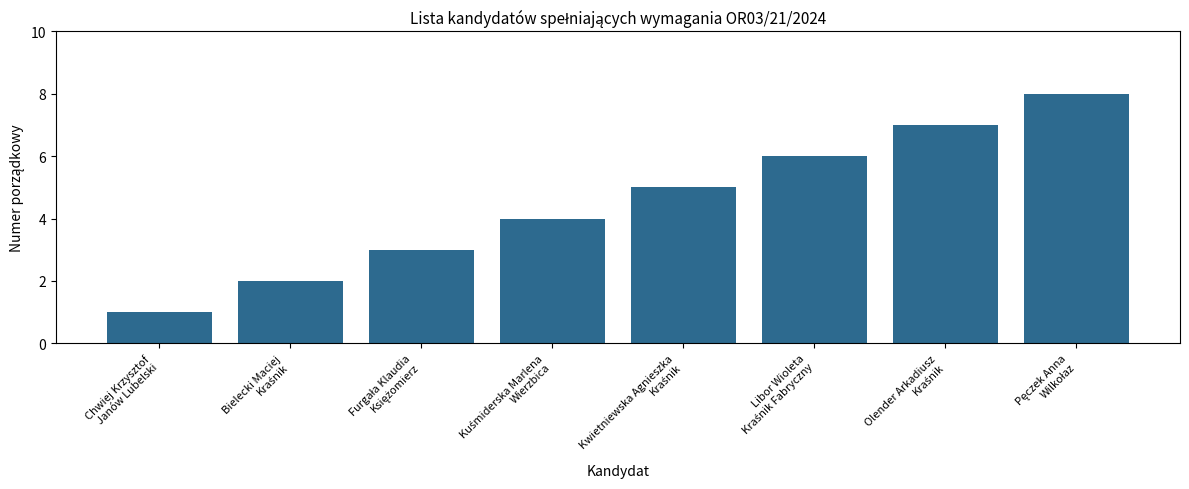

Reading left to right, extract all data points from this chart.

1	2	3	4	5	6	7	8